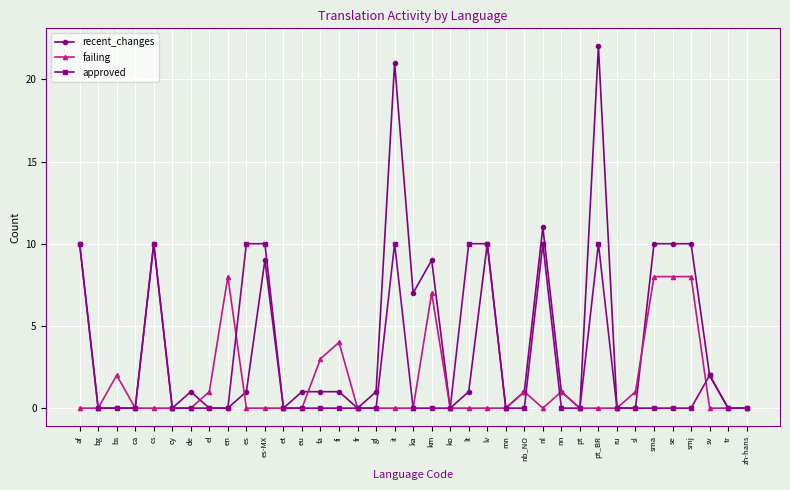

What is the difference between the maximum and minimum values in the failing series?

8